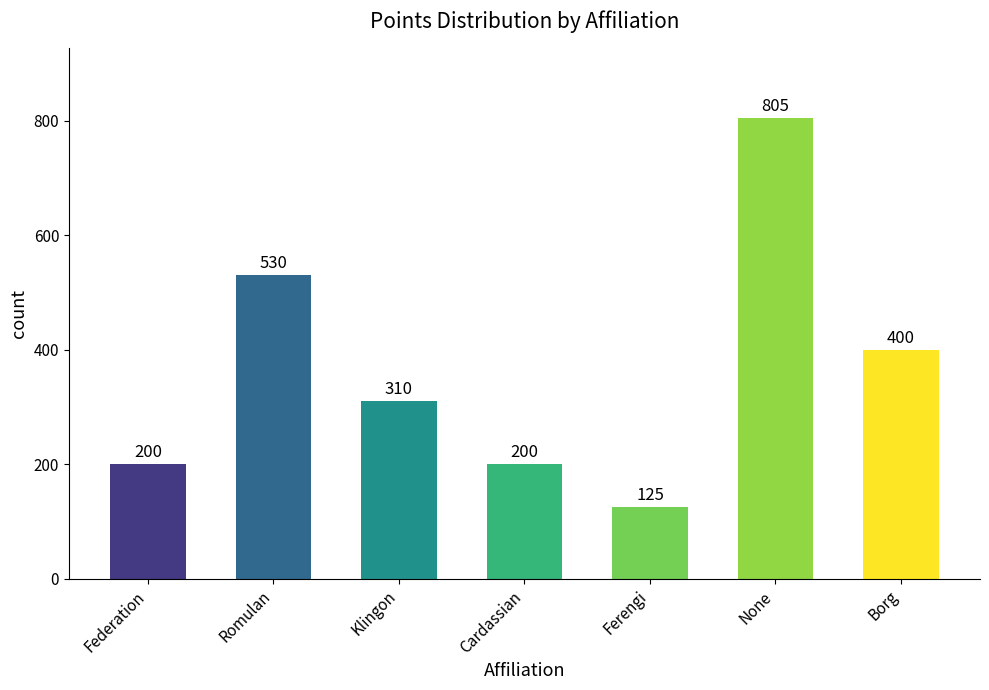

How many categories are shown in the chart?

7